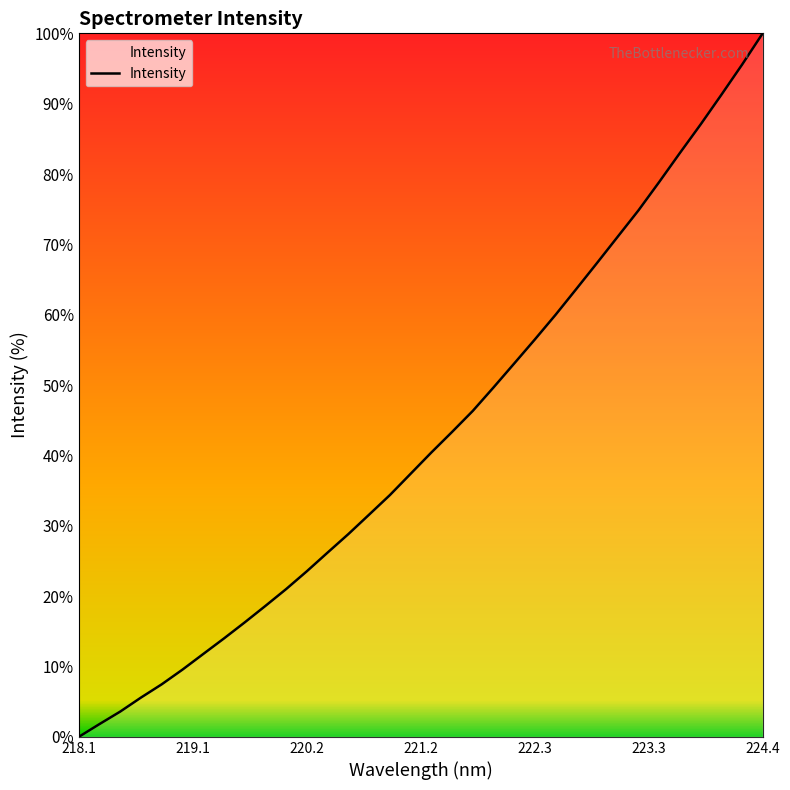

What is the difference between the maximum and minimum values?

100.0